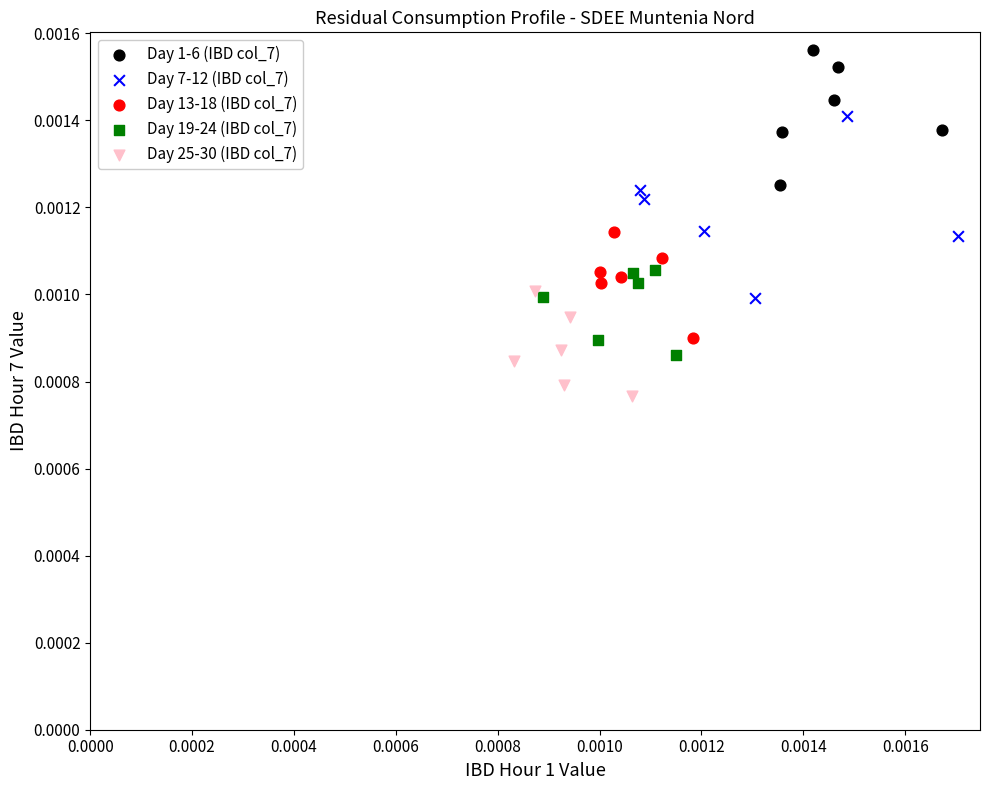

Which series reaches the maximum Y coordinate?

Day 1-6 (IBD col_7)